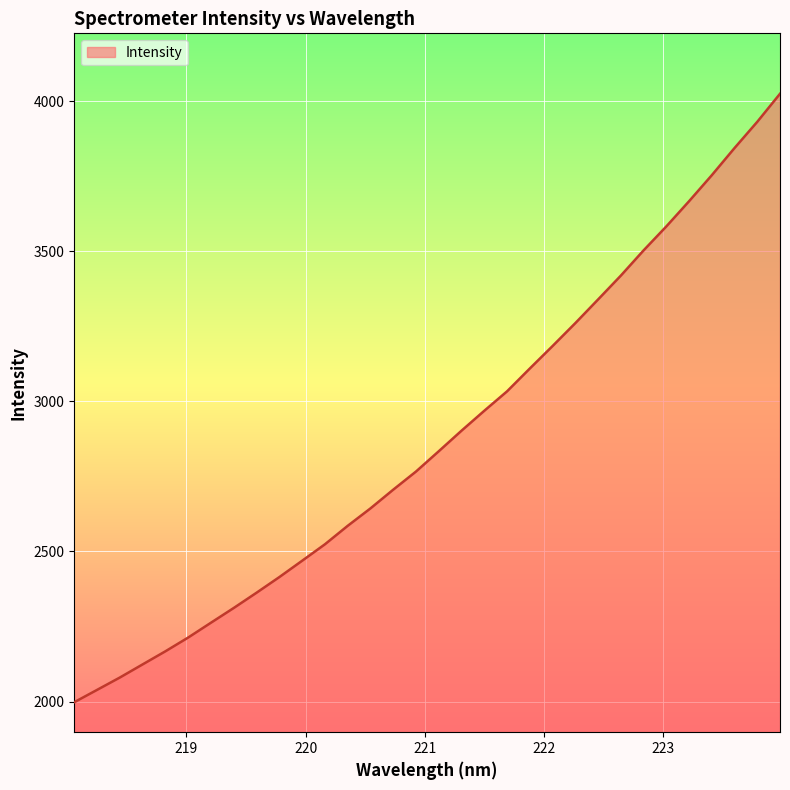

What is the difference between the maximum and minimum values?

2026.0